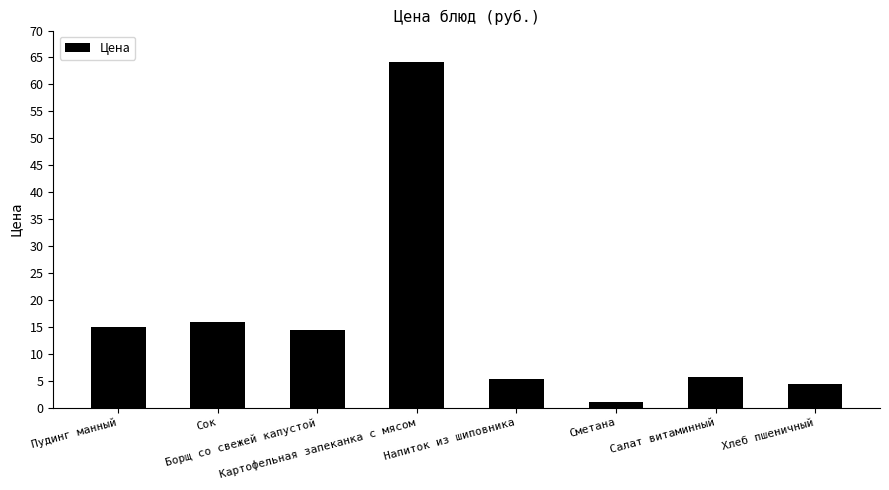

Which category has the lowest value across all series?

Сметана